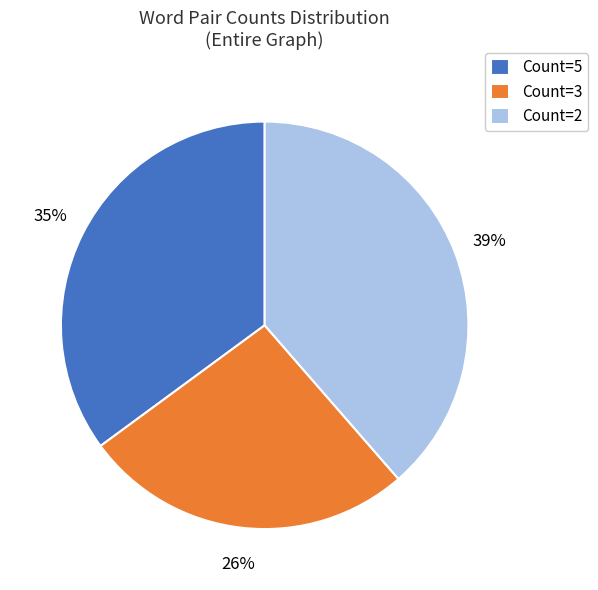

Is there any slice that represents more than half of the pie?

No